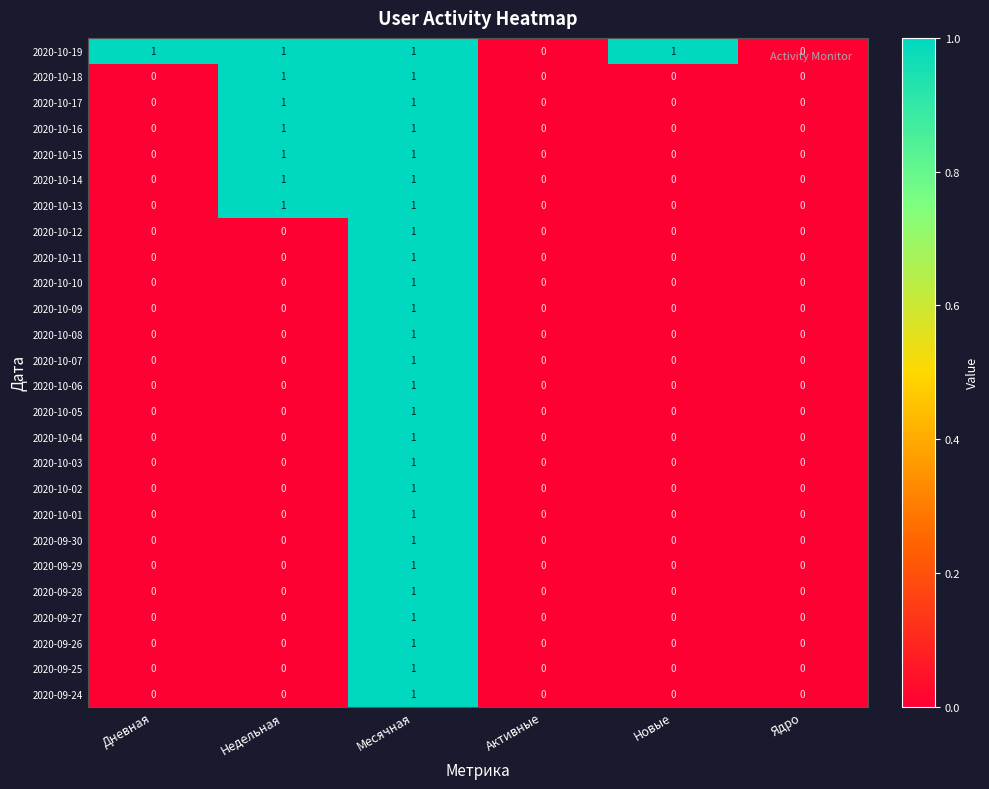

How many 2020-10-11 values are between 0 and 1?

6